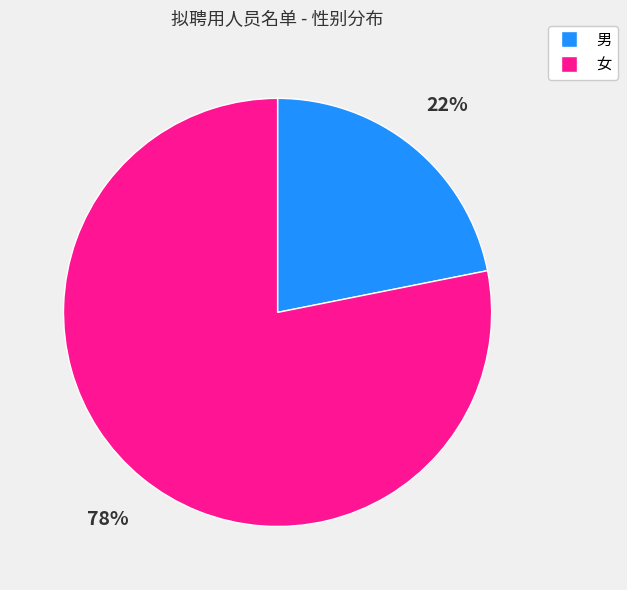

To the nearest percent, what percentage of the pie is 女?

78%